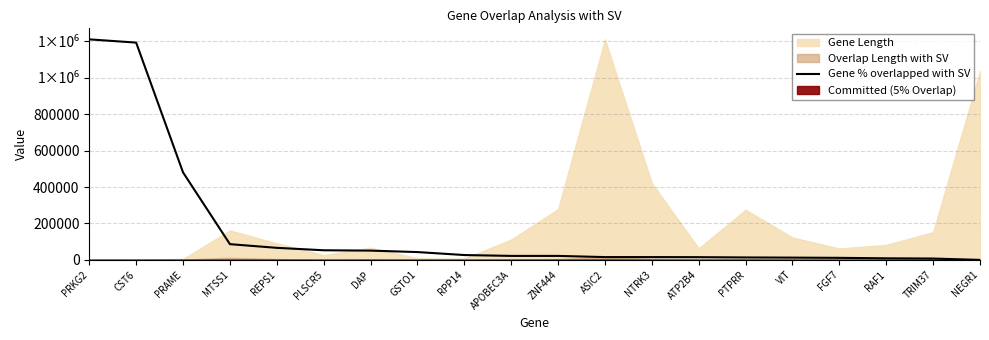

What is the label of the 20th point from the left?

NEGR1